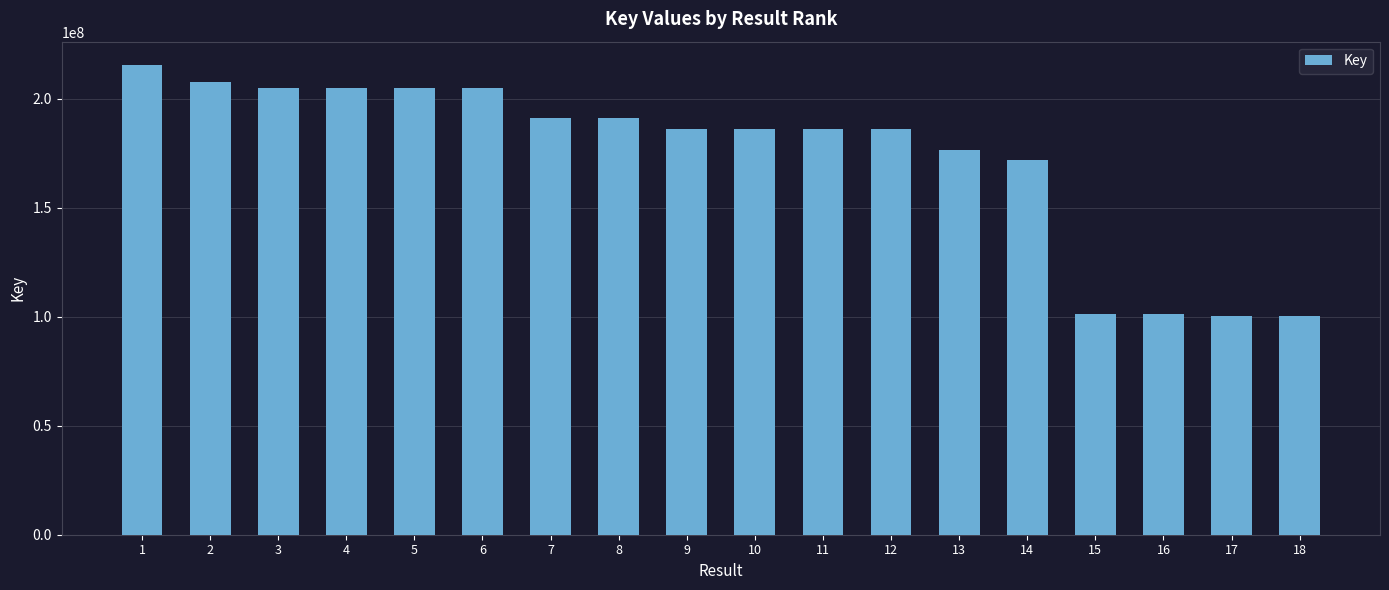

What is the sum of all values?

3120844605